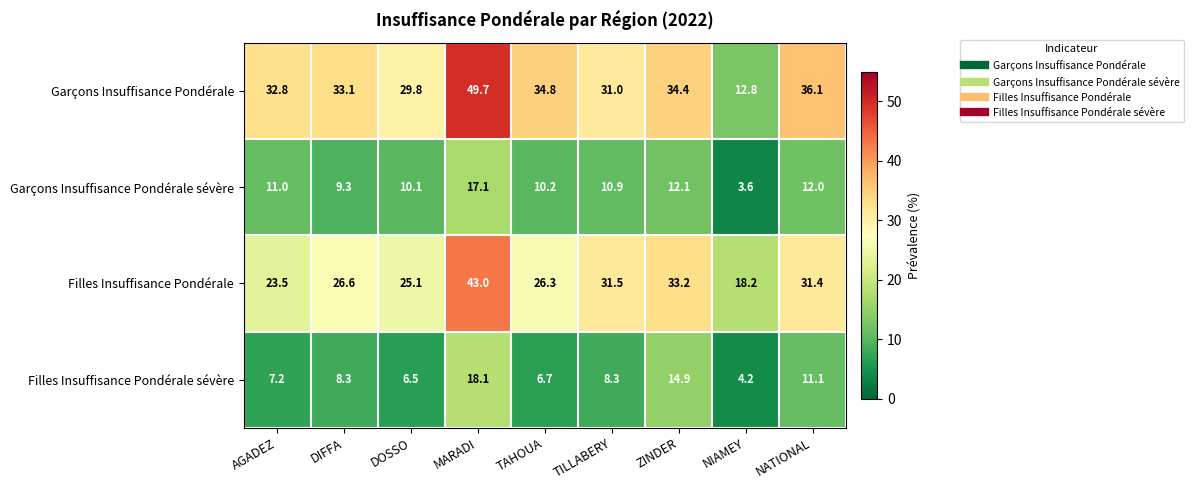

What is the difference between the highest and lowest values at TILLABERY?

23.2